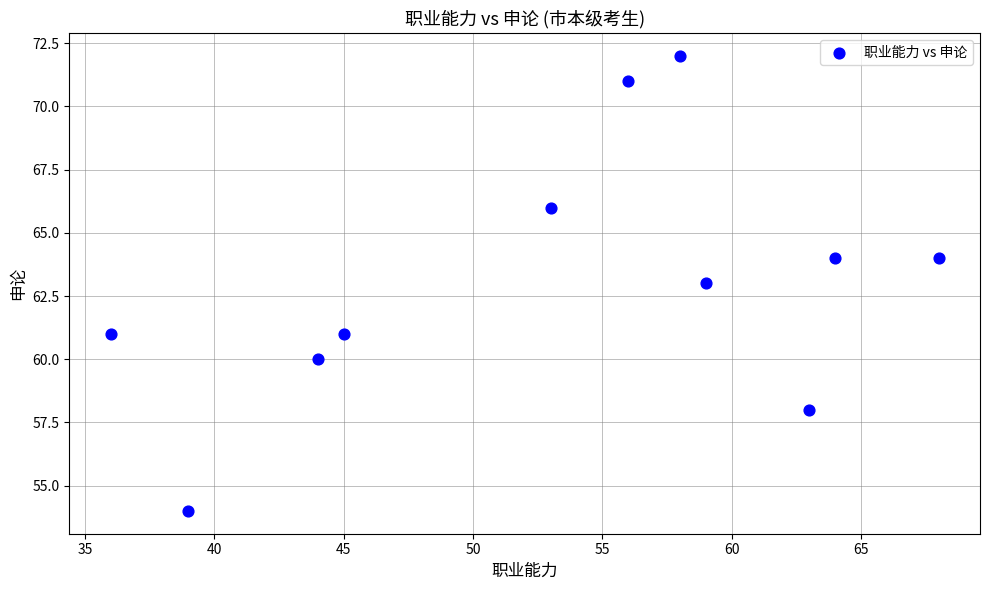

What is the range of Y values (max minus min)?

18